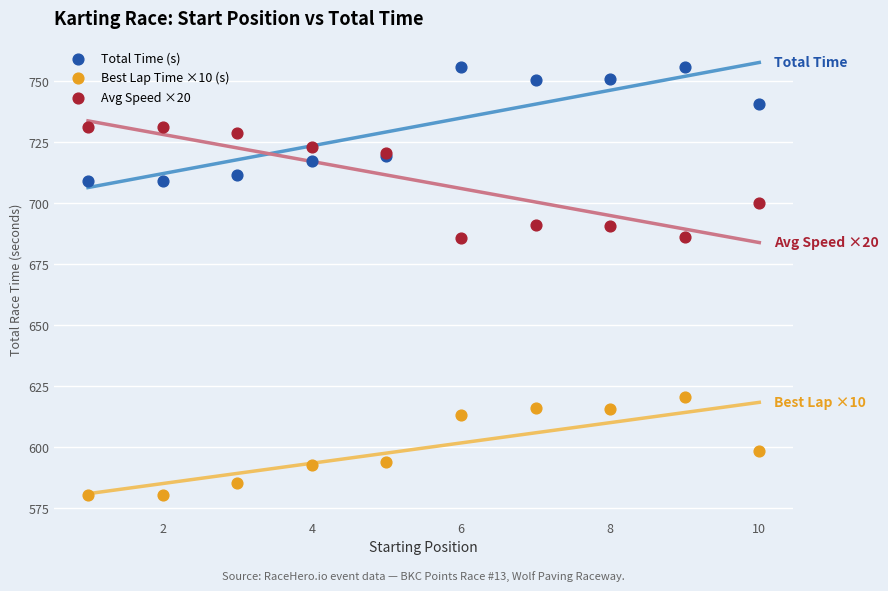

Which series contains the lowest Y value?

Best Lap Time ×10 (s)